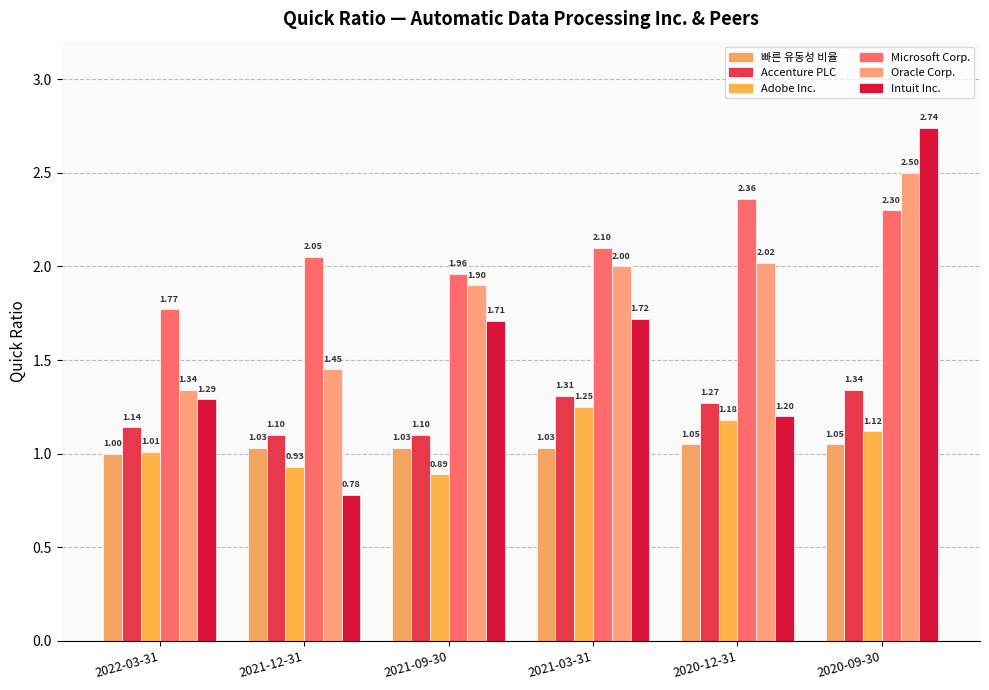

What is the label of the 6th bar from the right?

2022-03-31